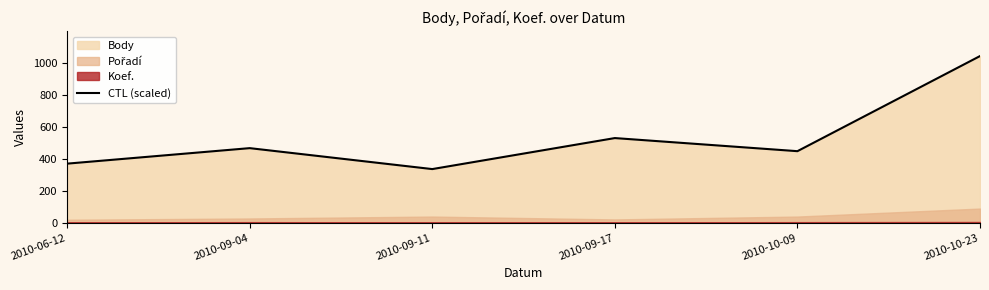

What is the minimum value shown in the chart?

336